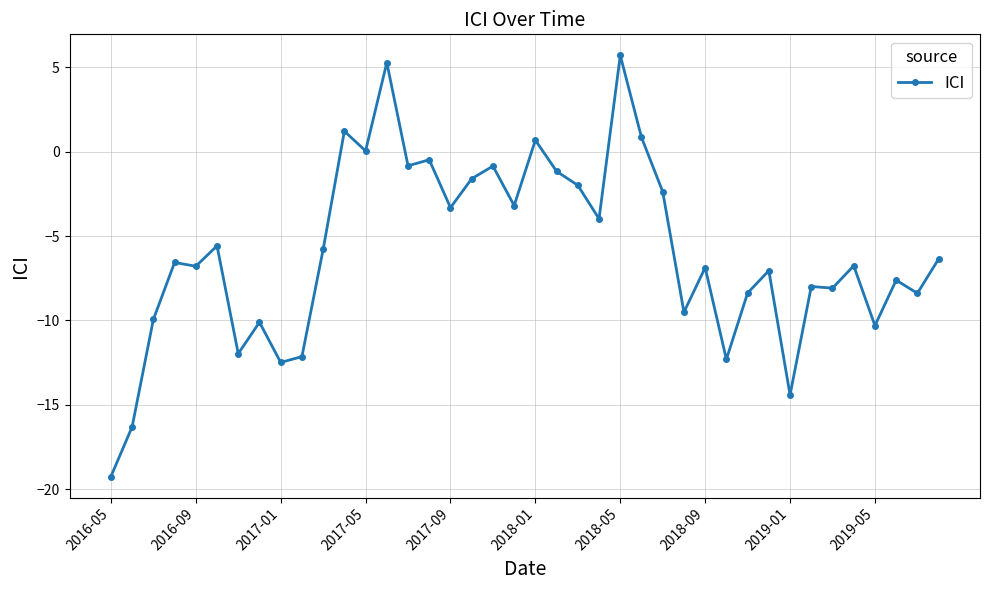

True or false: there are more than 0 points higher than both neighbors.

True